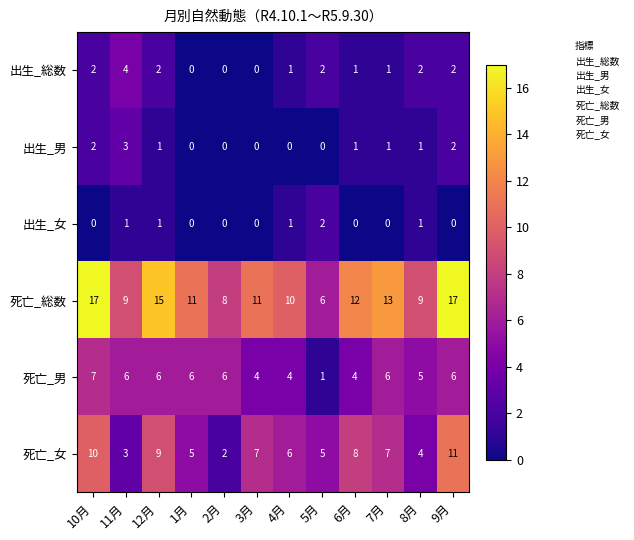

Is it true that 死亡_女 equals 5 at 1月?

True